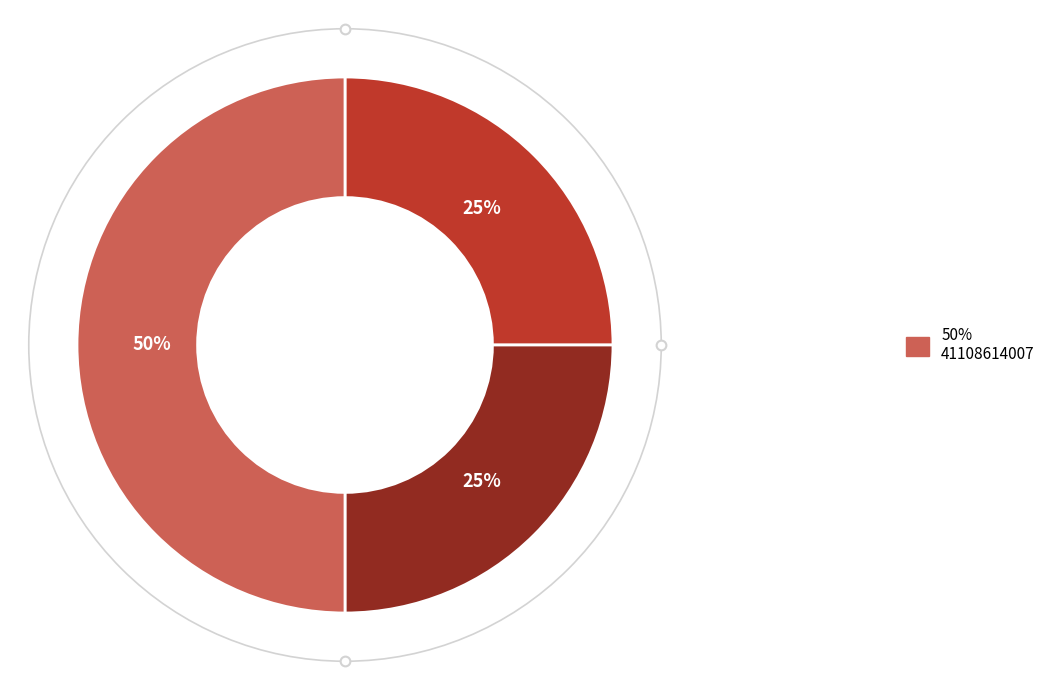

To the nearest percent, what is the difference between the largest and smallest slice percentages?

25%